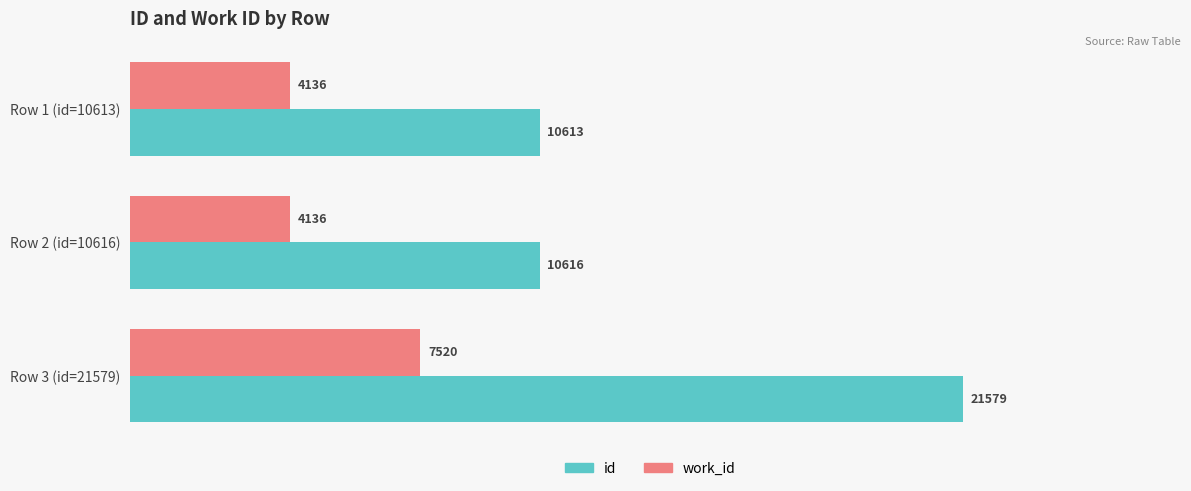

What is the average value of the id series?

14269